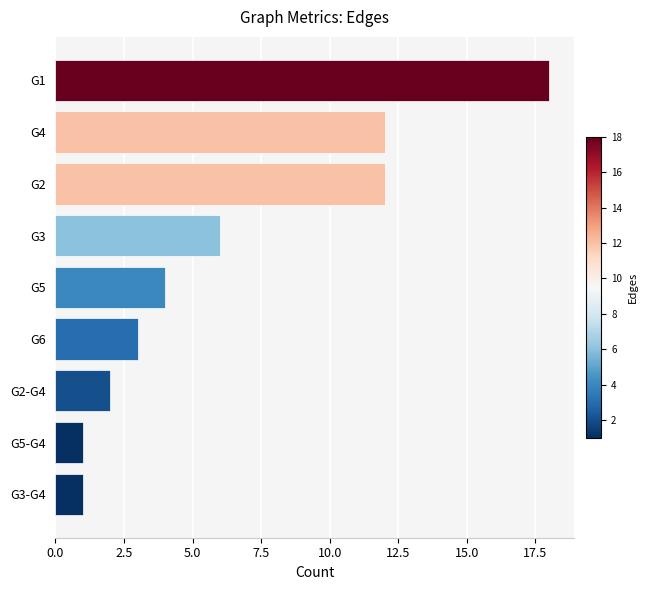

Between G6 and G2, which is larger?

G2